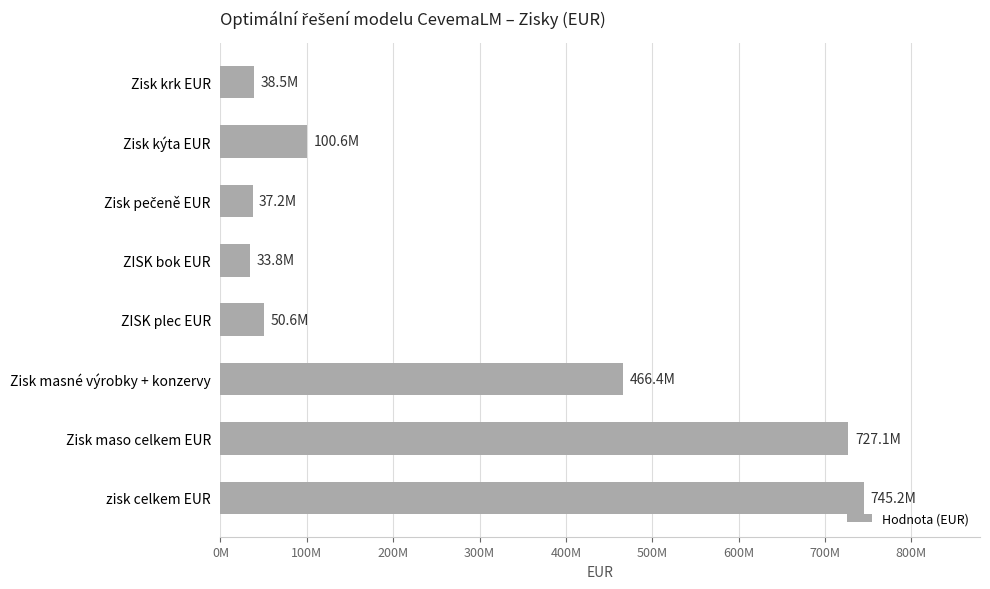

At which category does the chart reach its peak across all series?

zisk celkem EUR